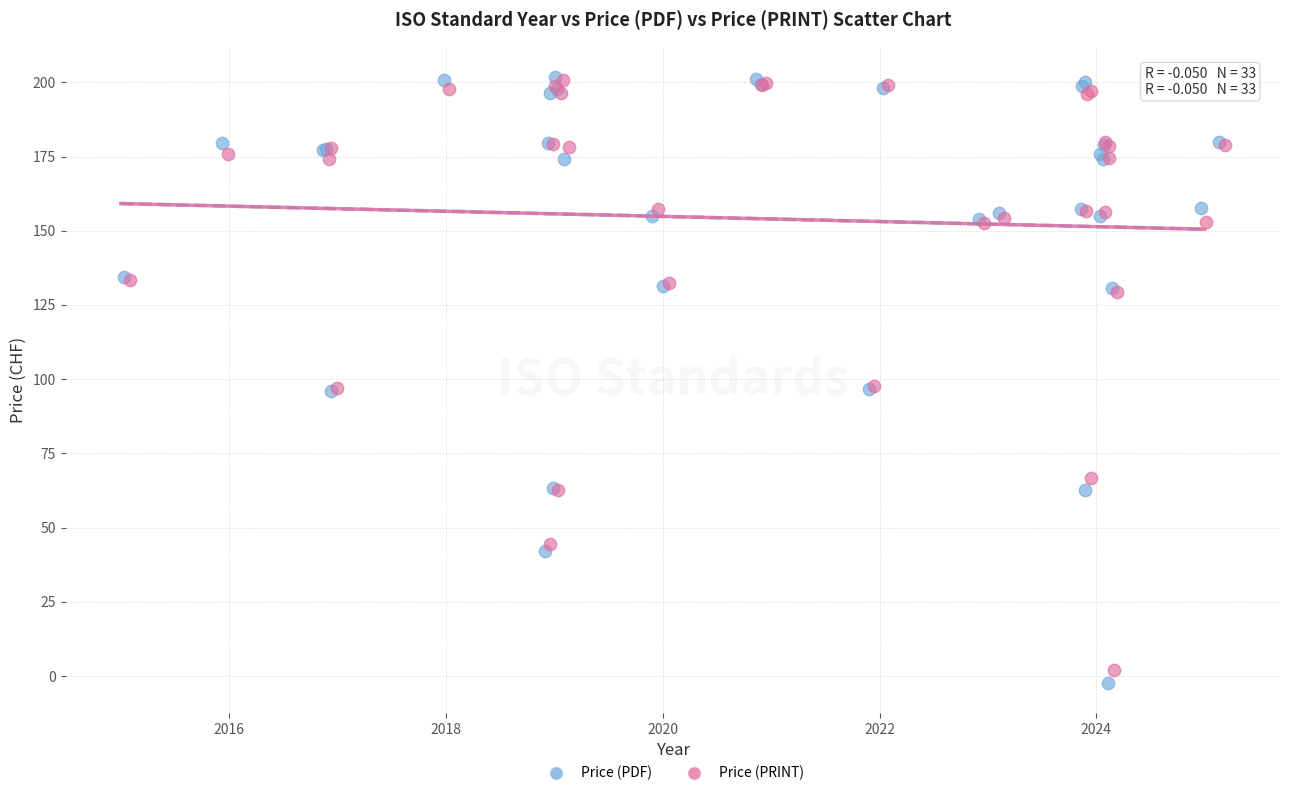

Which series contains the lowest Y value?

Price (PDF)